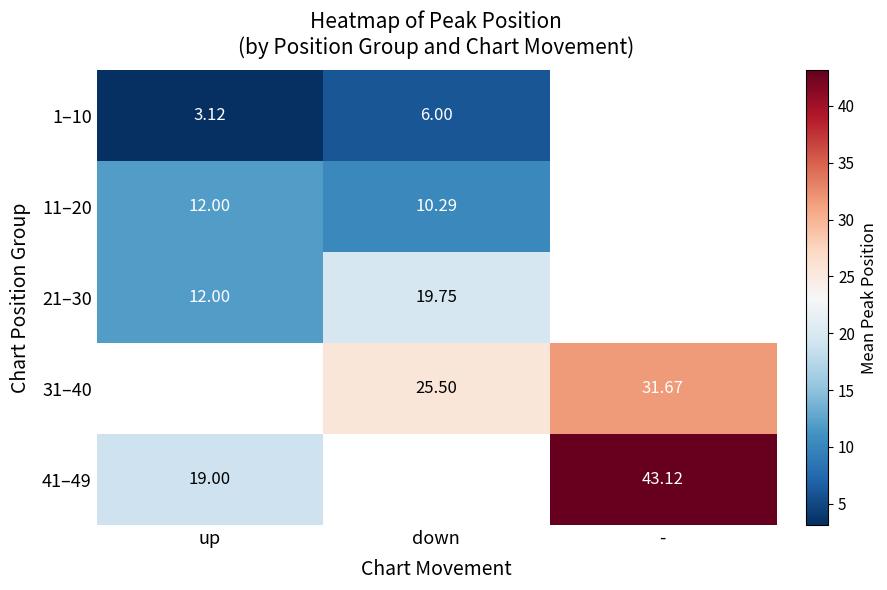

How many data points in 21–30 are above 19?

1